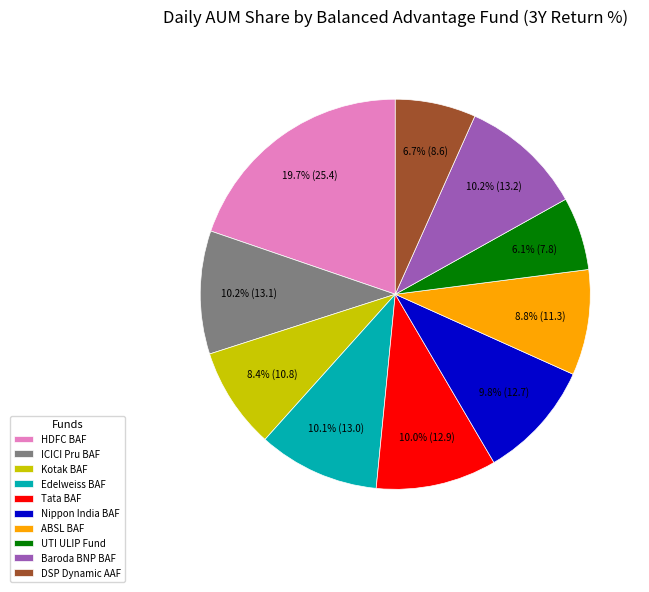

Does any single category account for the majority?

No